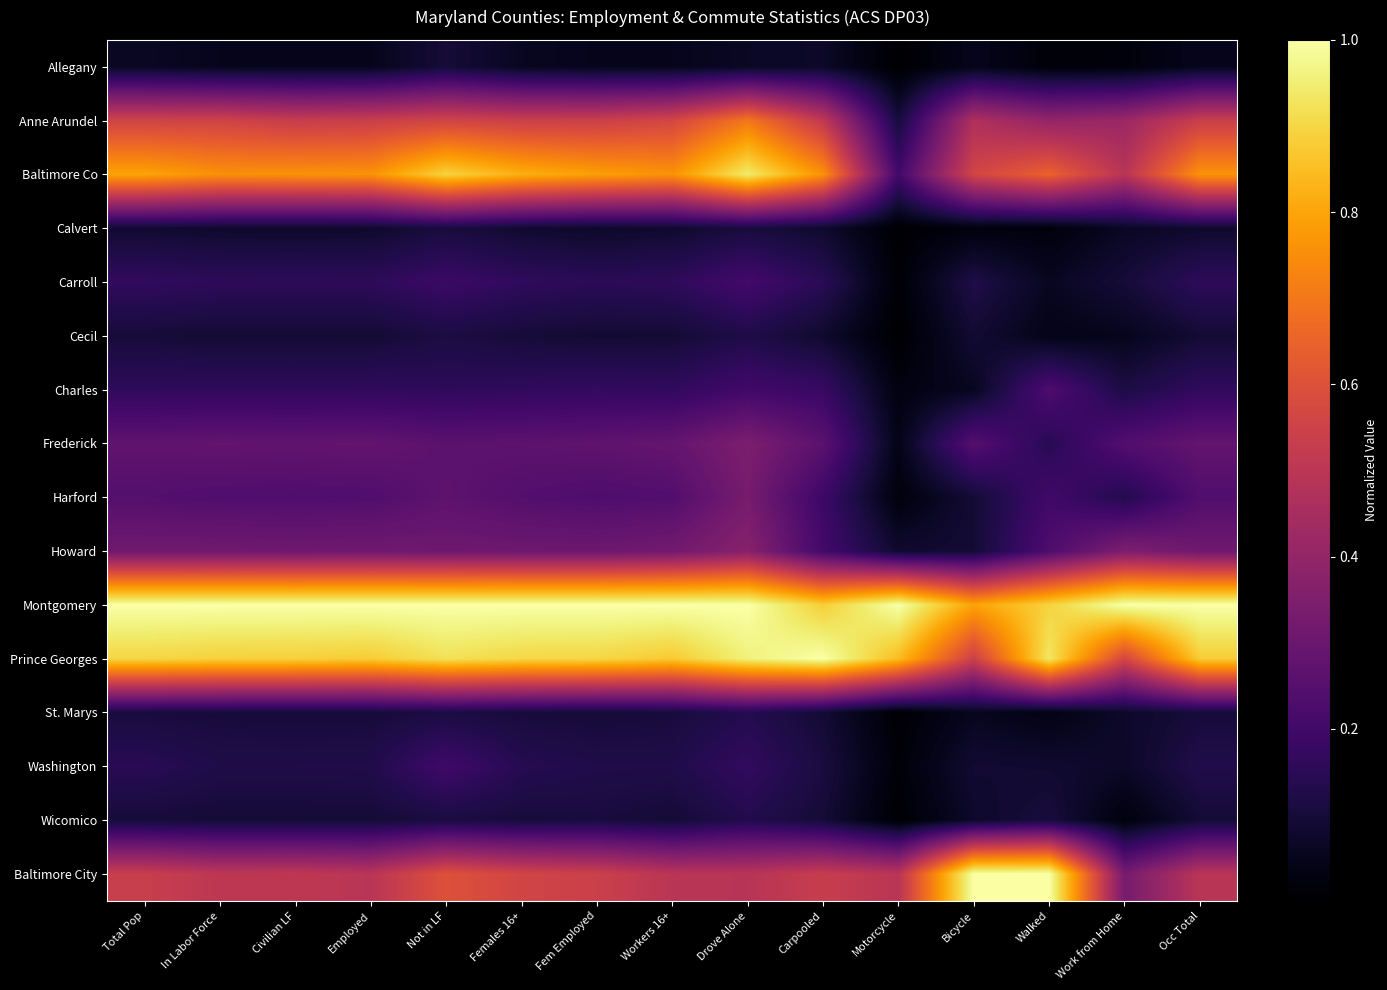

At how many categories does at least one series exceed 0?

15